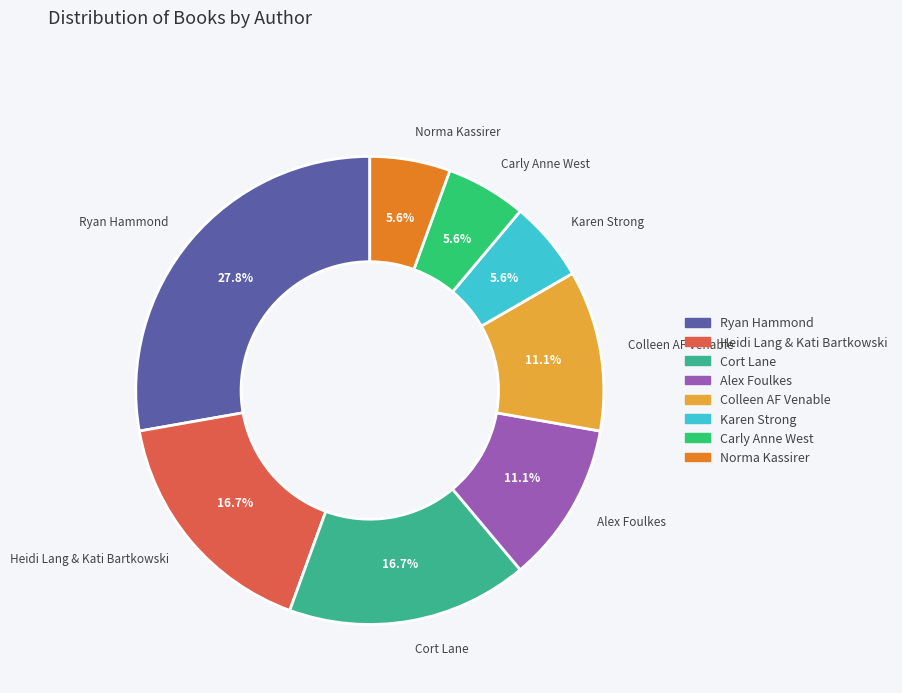

The Karen Strong slice represents 1% of the pie. True or false?

False